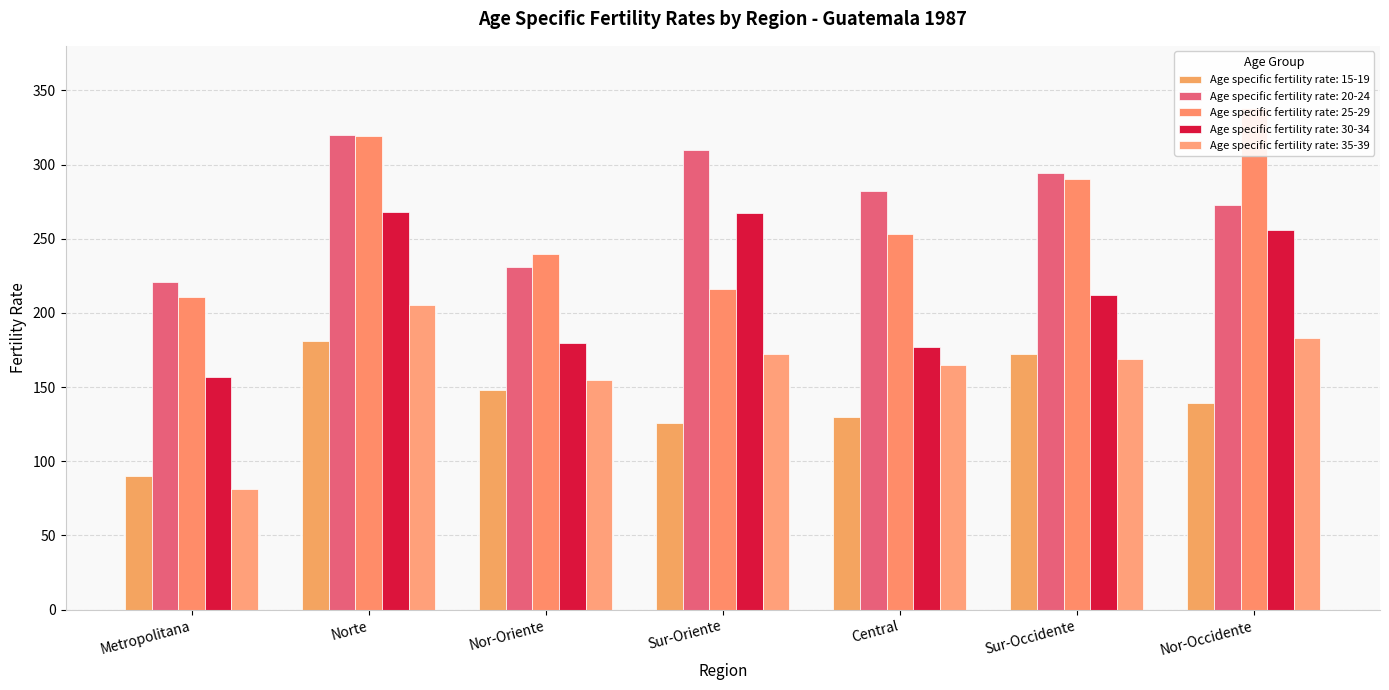

What is the lowest value of the Age specific fertility rate: 35-39 series?

81